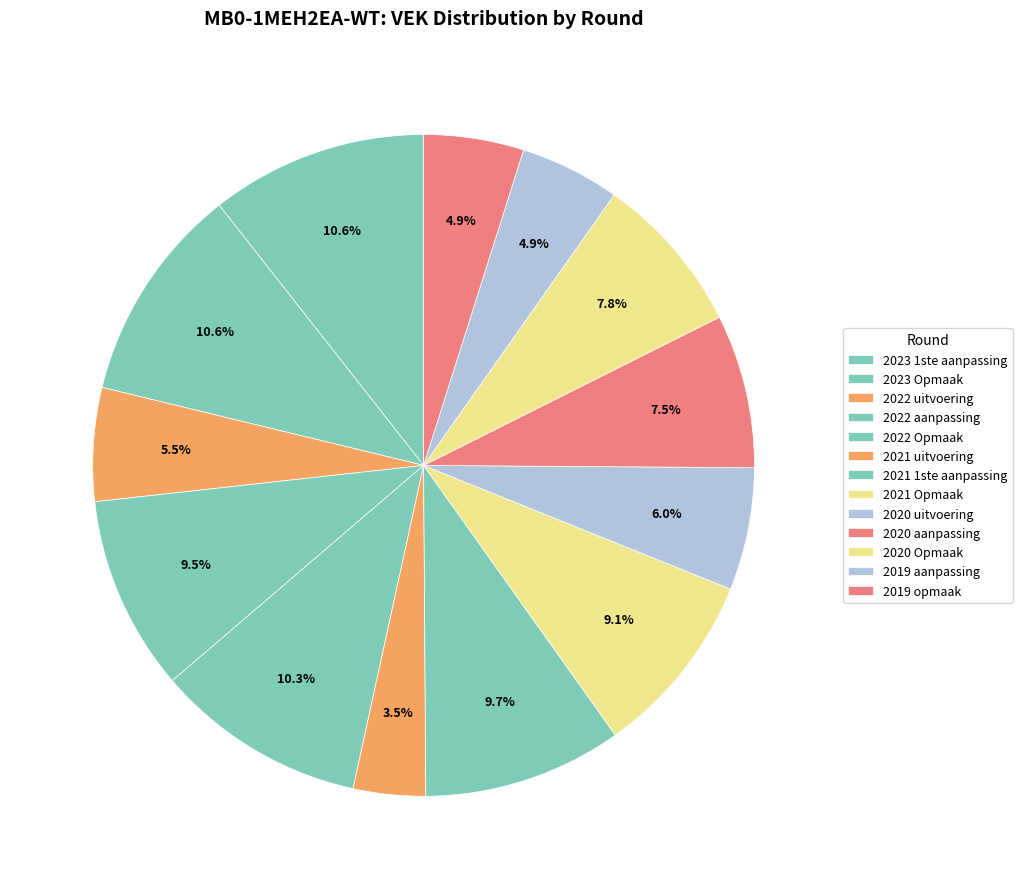

To the nearest percent, what percentage of the pie is 2019 opmaak?

5%